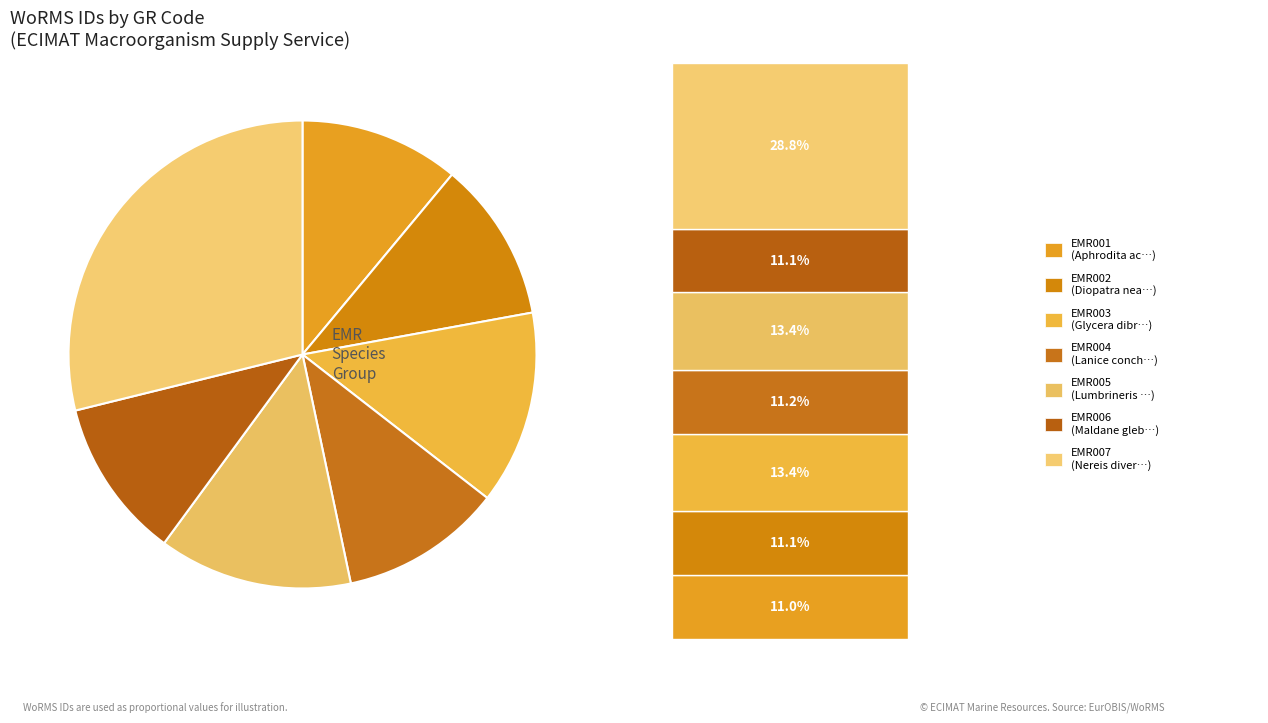

What is the change in value from EMR005 to EMR006?

-27174